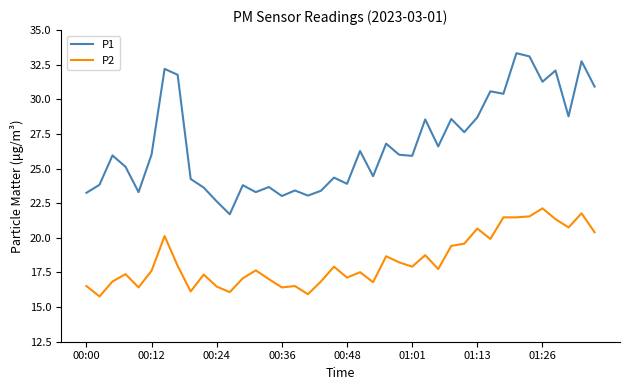

List the series in order of their peak value, lowest first.

P2, P1